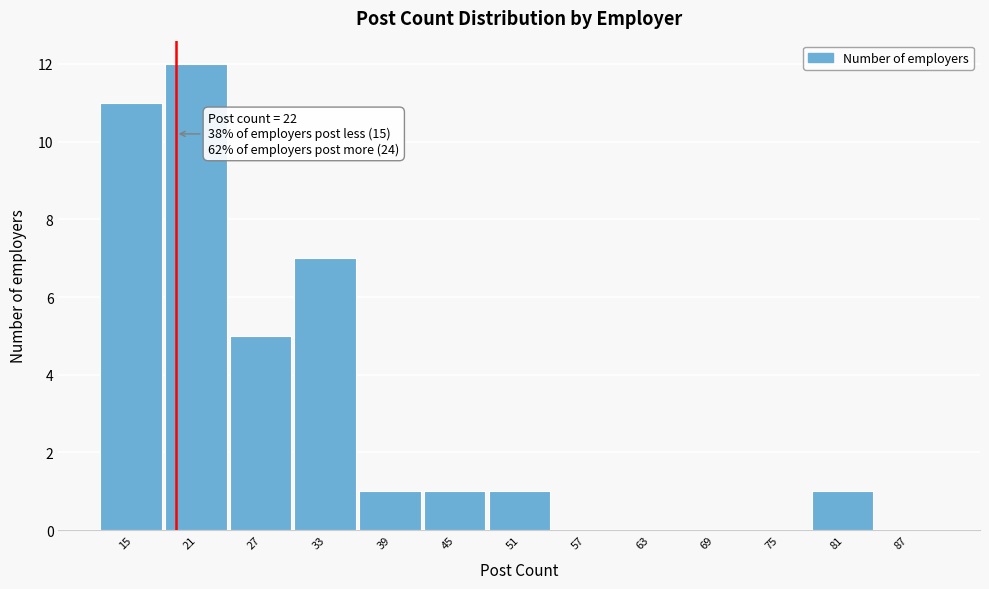

Reading right to left, list all the values displayed in this chart.

87=0	81=1	75=0	69=0	63=0	57=0	51=1	45=1	39=1	33=7	27=5	21=12	15=11